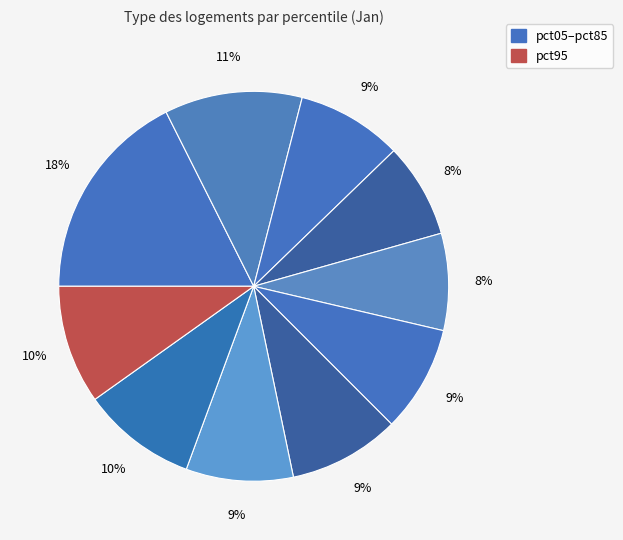

Which slice is the largest?

pct05